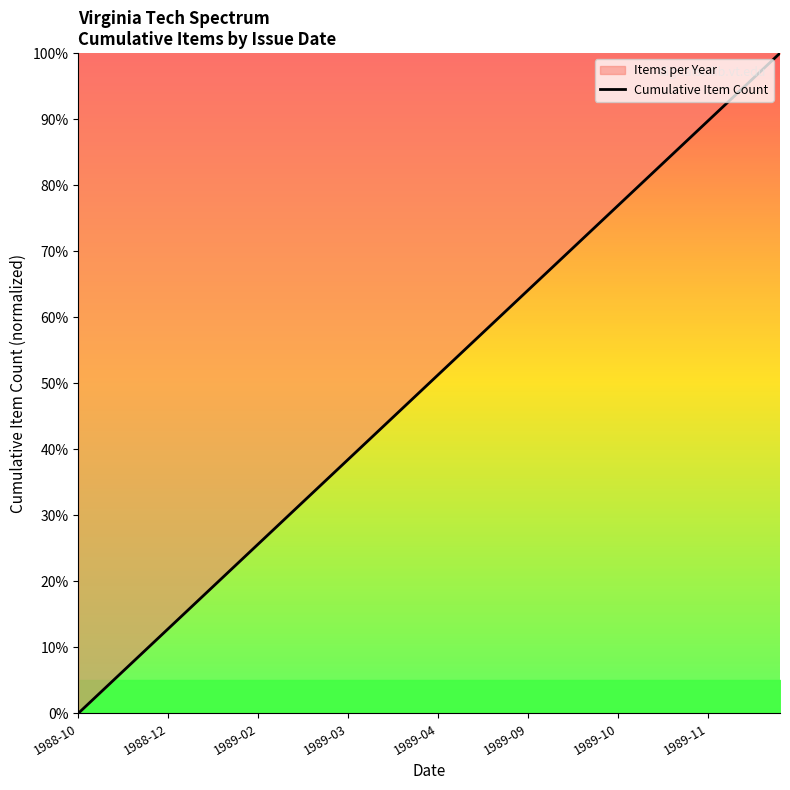

What is the difference between the second highest and second lowest values?

94.9